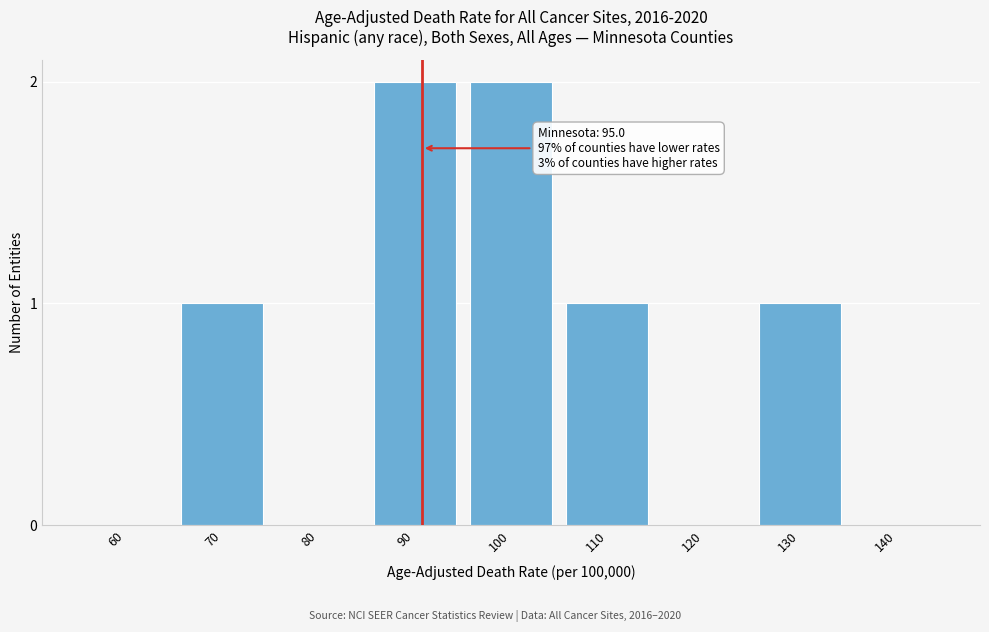

Reading right to left, transcribe all the data shown in this chart.

140=0	130=1	120=0	110=1	100=2	90=2	80=0	70=1	60=0